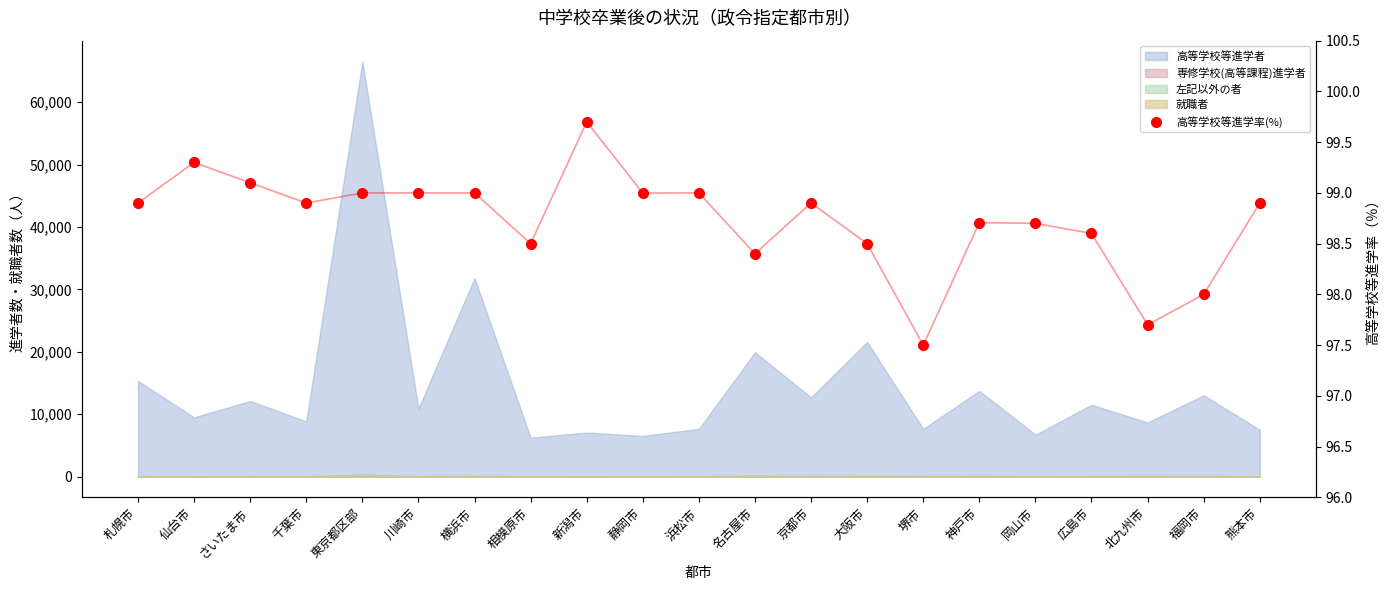

What is the value of the 17th point from the left?

98.7